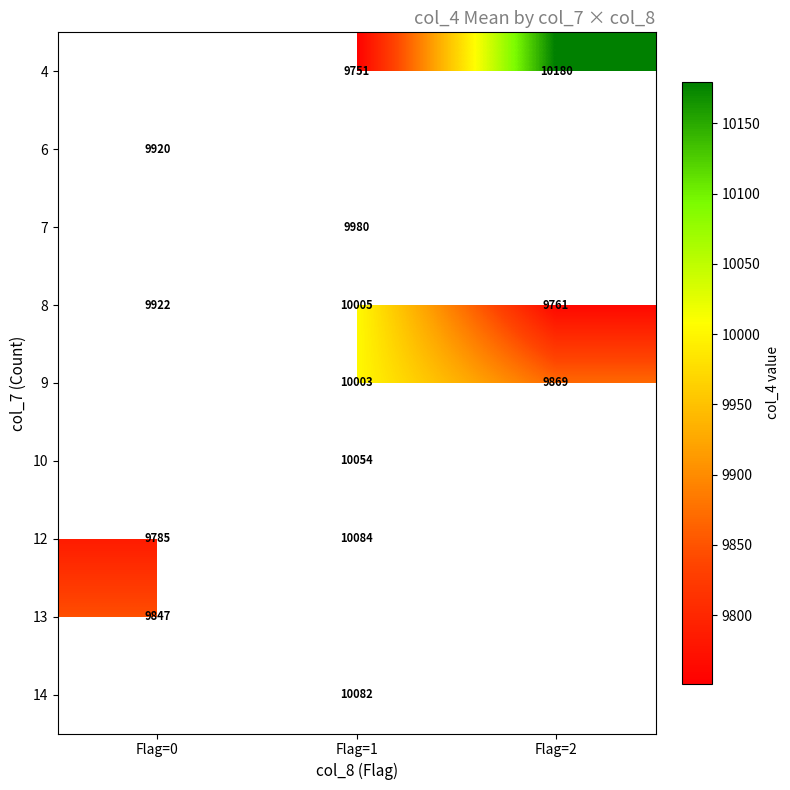

The 10 series shows 10054 at Flag=1. True or false?

True